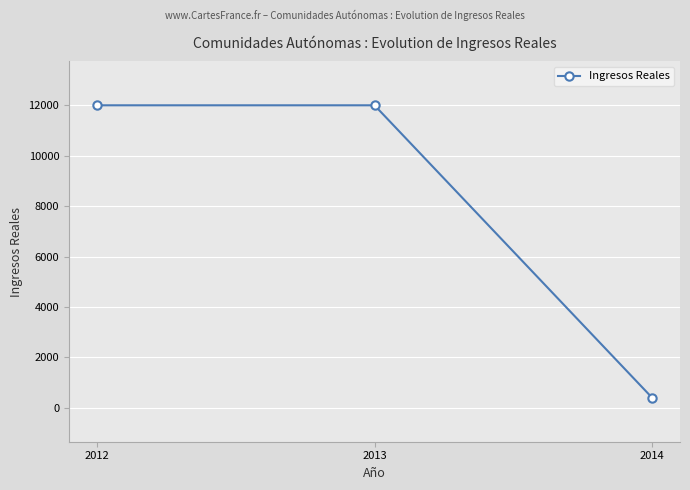

What is the greatest value displayed?

12000